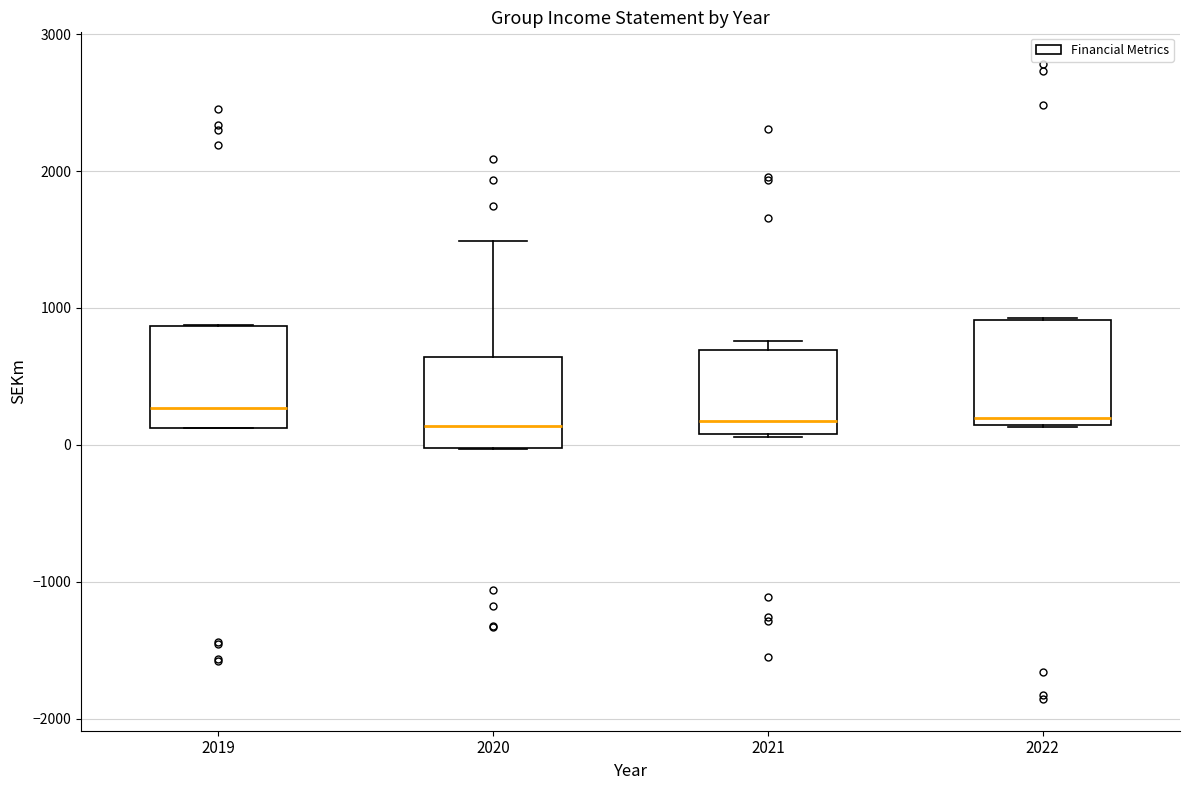

Reading left to right, read every box against the y-axis: the position of its median line, the range the box covers, and the ends of its whiskers. The values are not printed on the chart, so give them approximately, as read against the axis.

2019: median 300, box 100 to 900, whiskers 100 to 900
2020: median 100, box 0 to 600, whiskers 0 to 1500
2021: median 200, box 100 to 700, whiskers 100 to 800
2022: median 200, box 100 to 900, whiskers 100 to 900